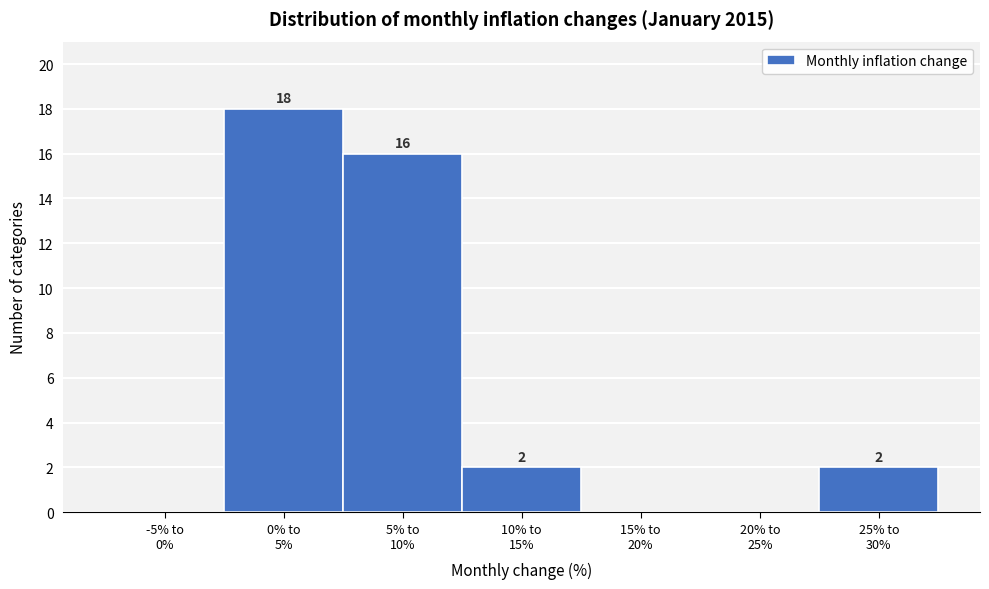

How many positive values are there?

4